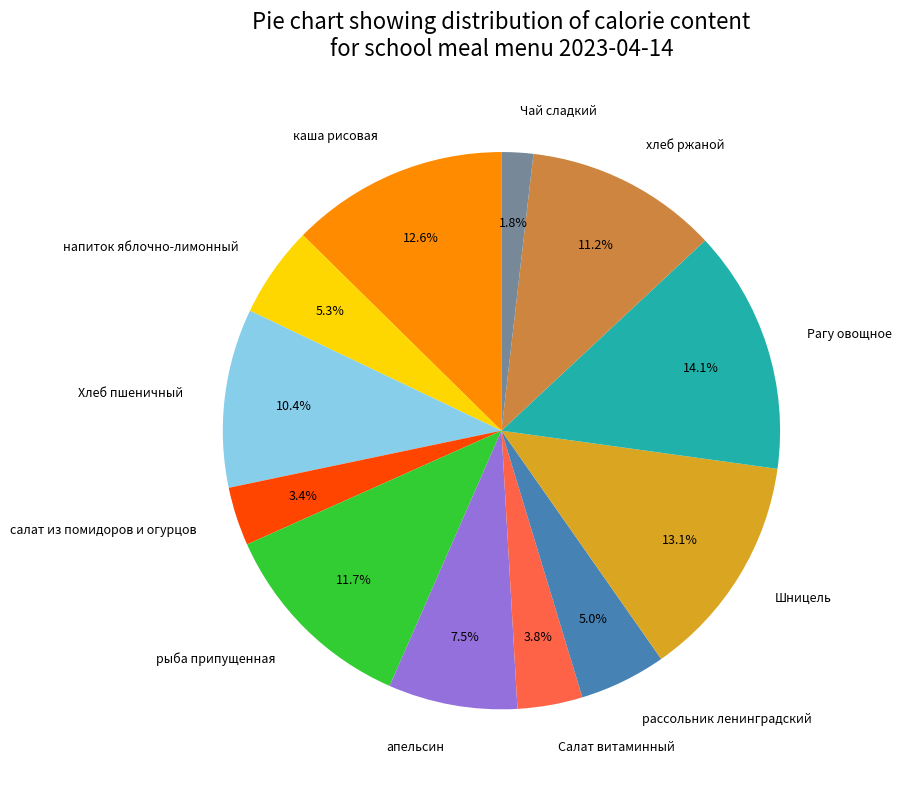

Between хлеб ржаной and Шницель, which is larger?

Шницель